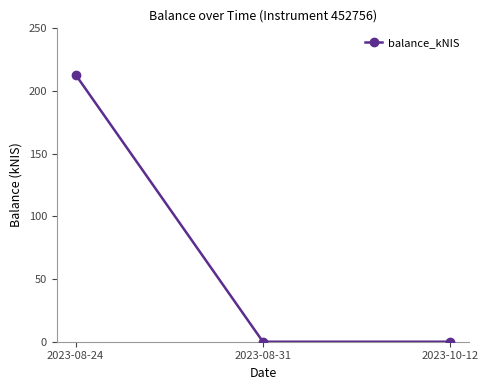

The value at 2023-08-31 is 114.8. True or false?

False